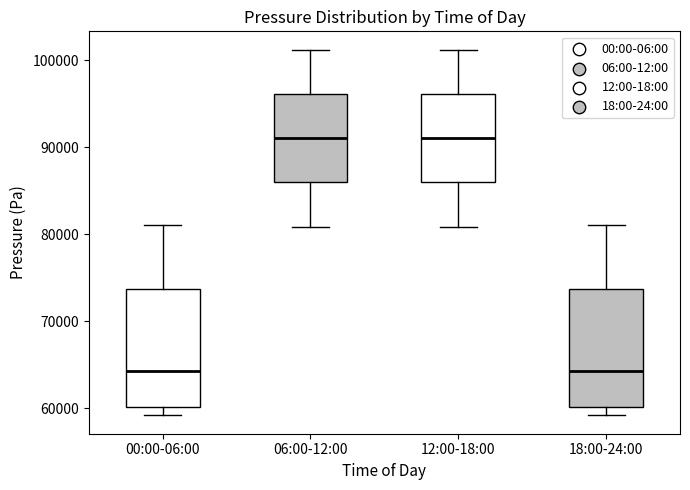

Where is the lower edge of the box for 12:00-18:00 on the y-axis? The values are not printed on the chart, so give them approximately, as read against the axis.

86000